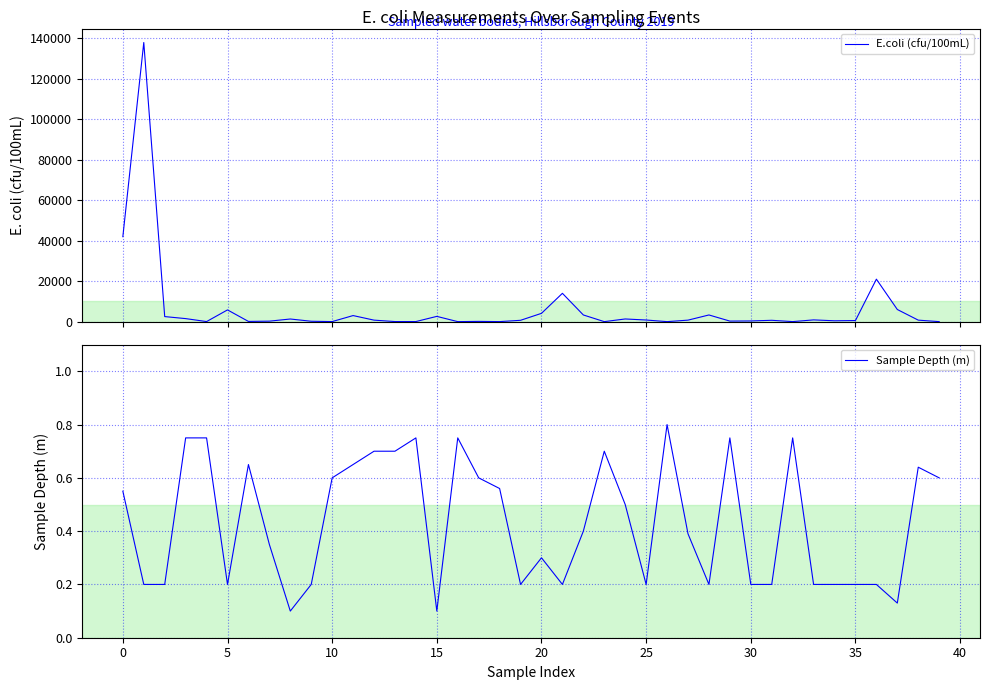

Is it true that E.coli (cfu/100mL) equals 1.1 at 23?

False